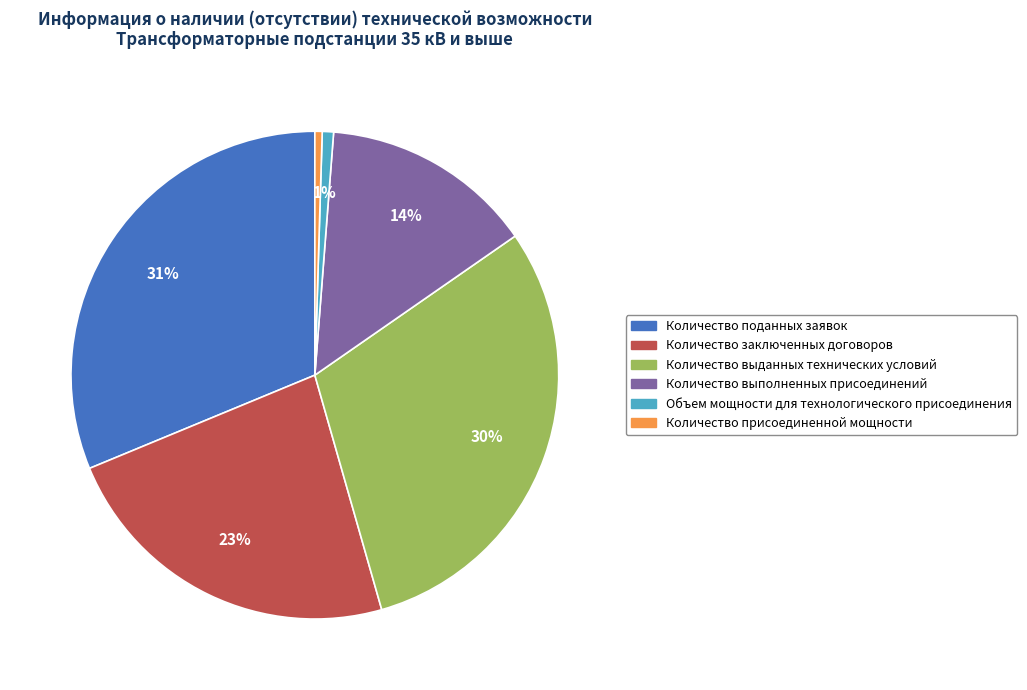

Is the sum of Количество заключенных договоров and Количество присоединенной мощности greater than half?

No